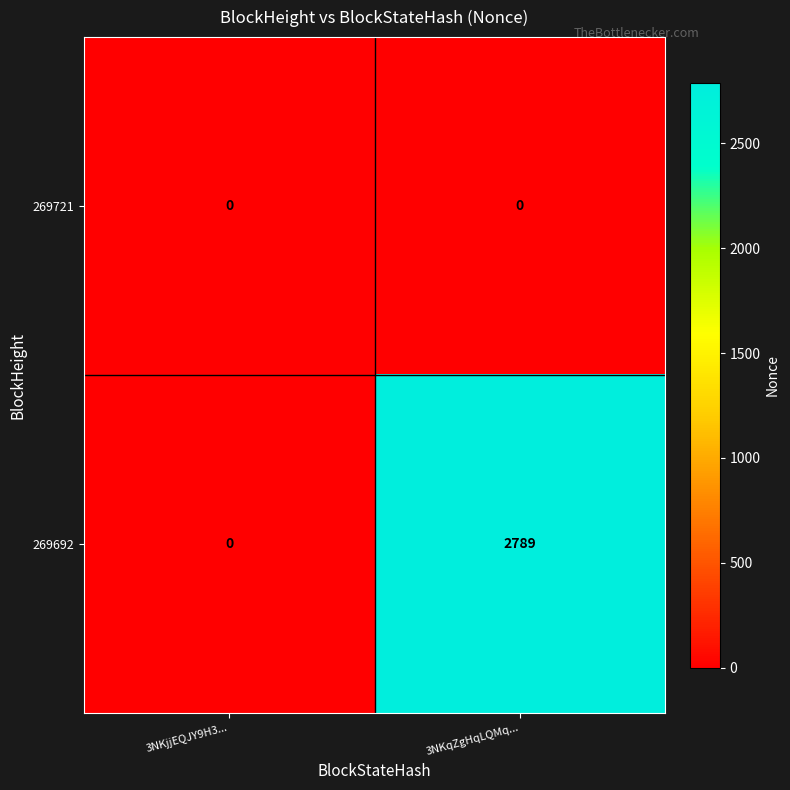

What is the total value across all series at 3NKqZgHqLQMq...?

2789